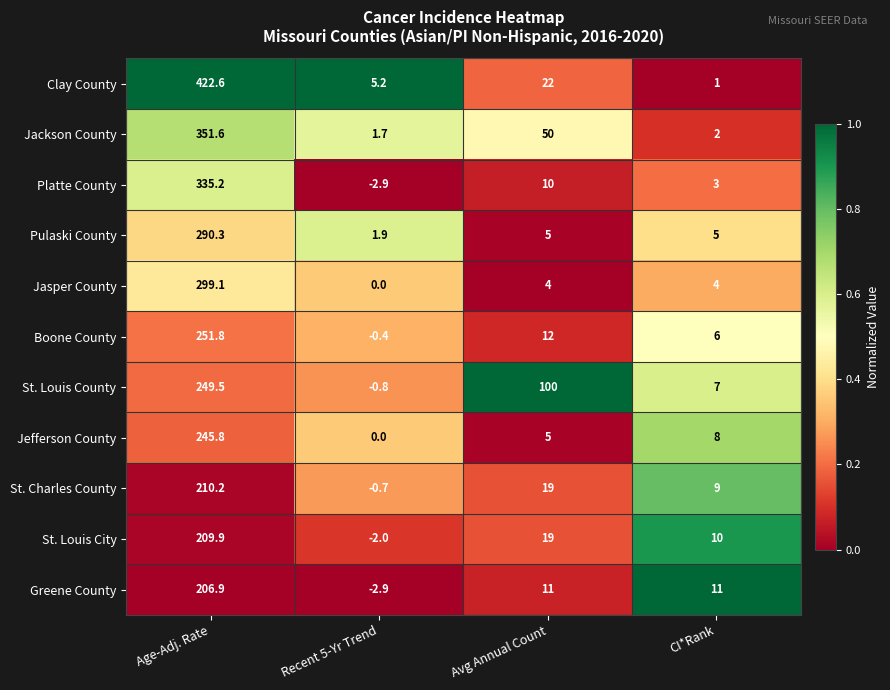

What is the minimum value for St. Charles County?

-0.7